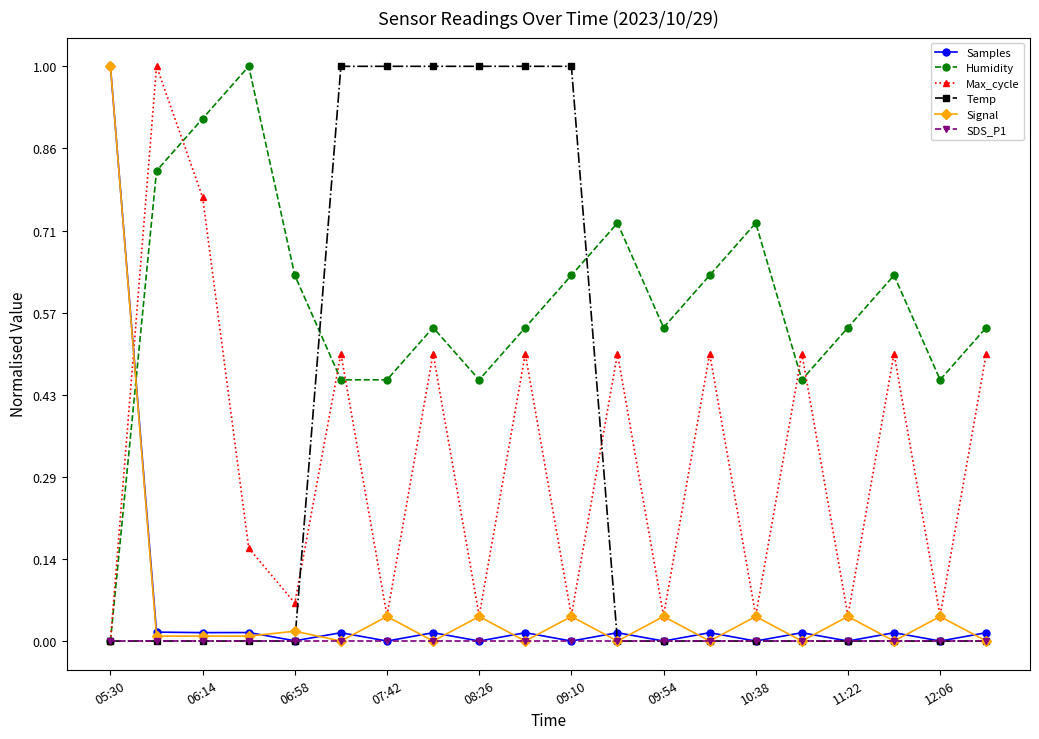

True or false: Humidity and Samples intersect in this chart.

True